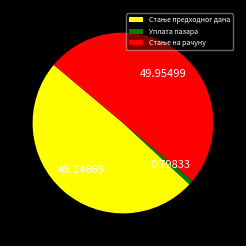

Which slice is the smallest?

Уплата пазара